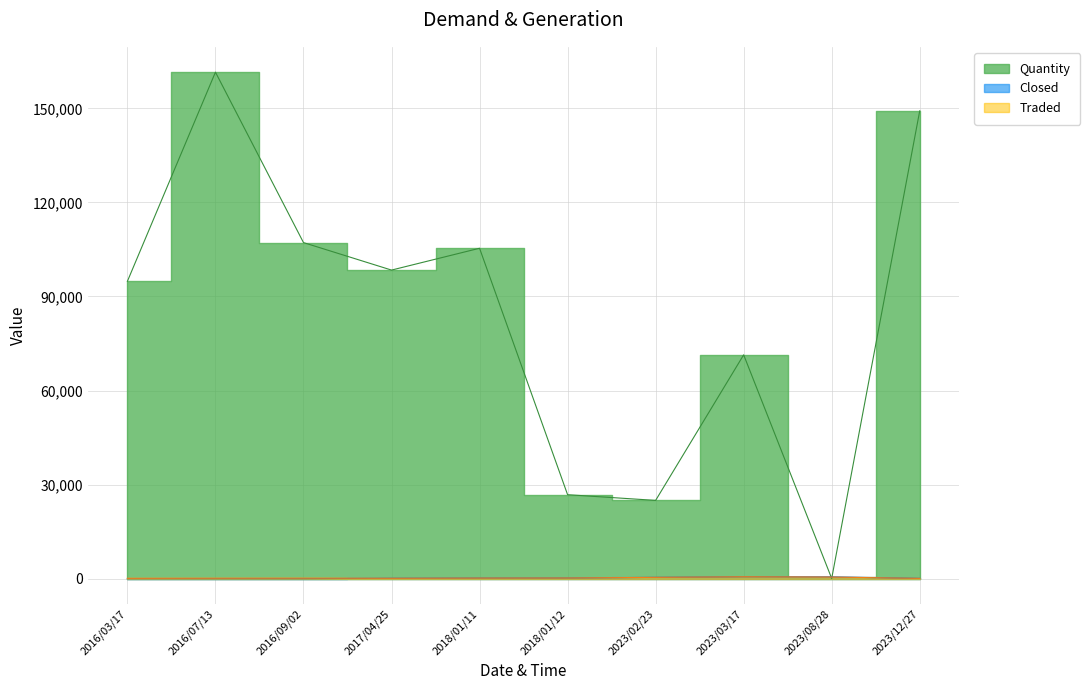

At which category does Quantity reach its first local peak?

2016/07/13